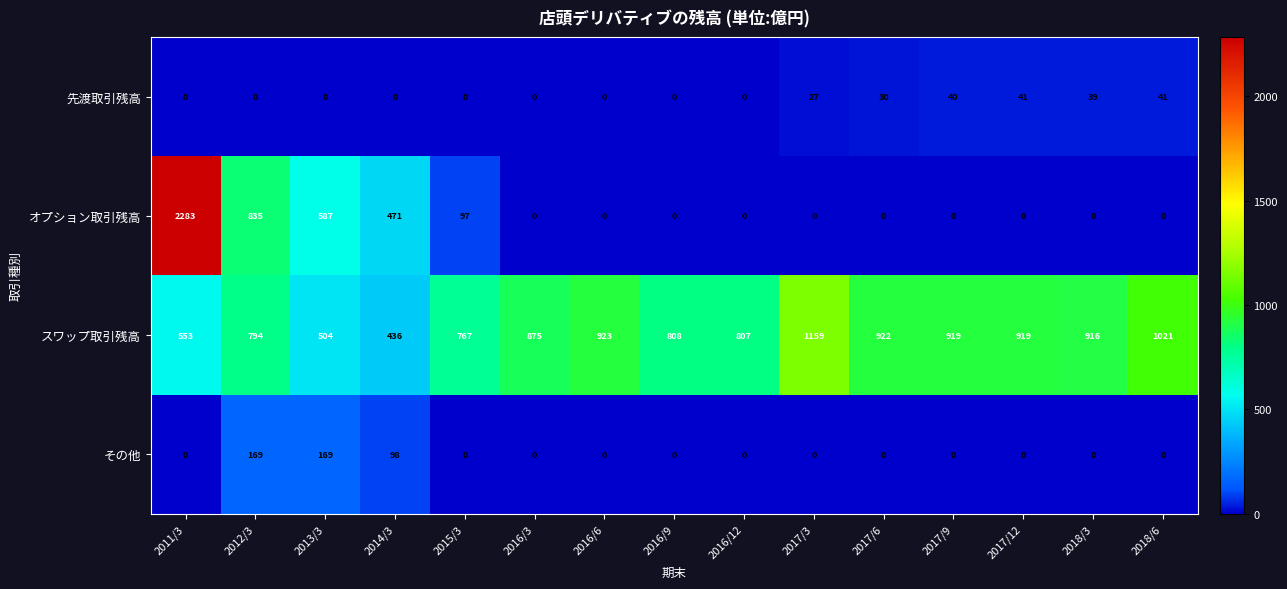

Rank the series by their maximum value, from highest to lowest.

オプション取引残高, スワップ取引残高, その他, 先渡取引残高